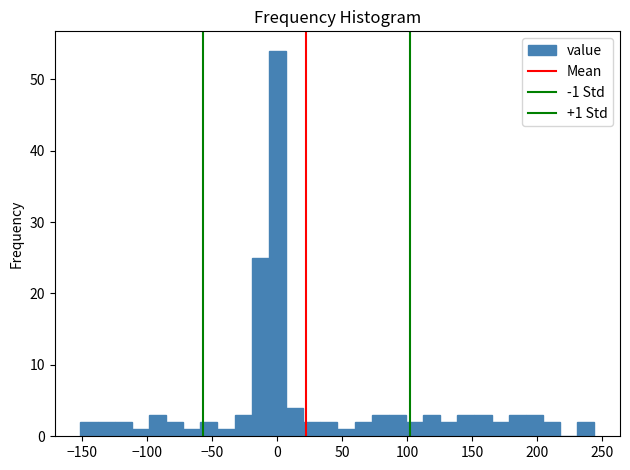

Read against the x-axis, roughly where is the centre of the tallest bar?

0